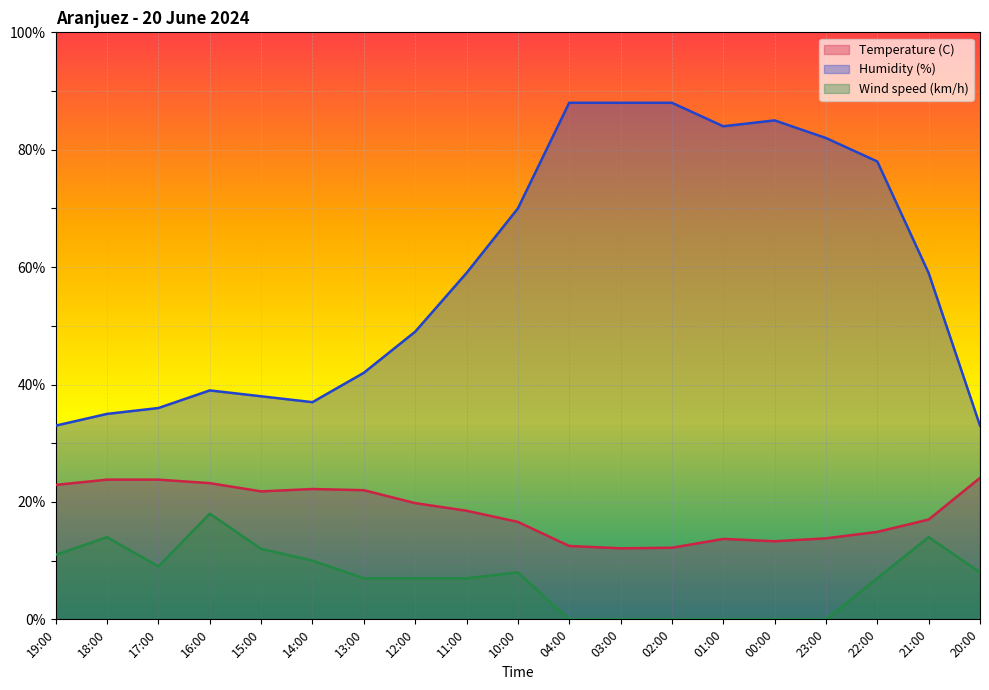

At how many categories does at least one series exceed 59?

8